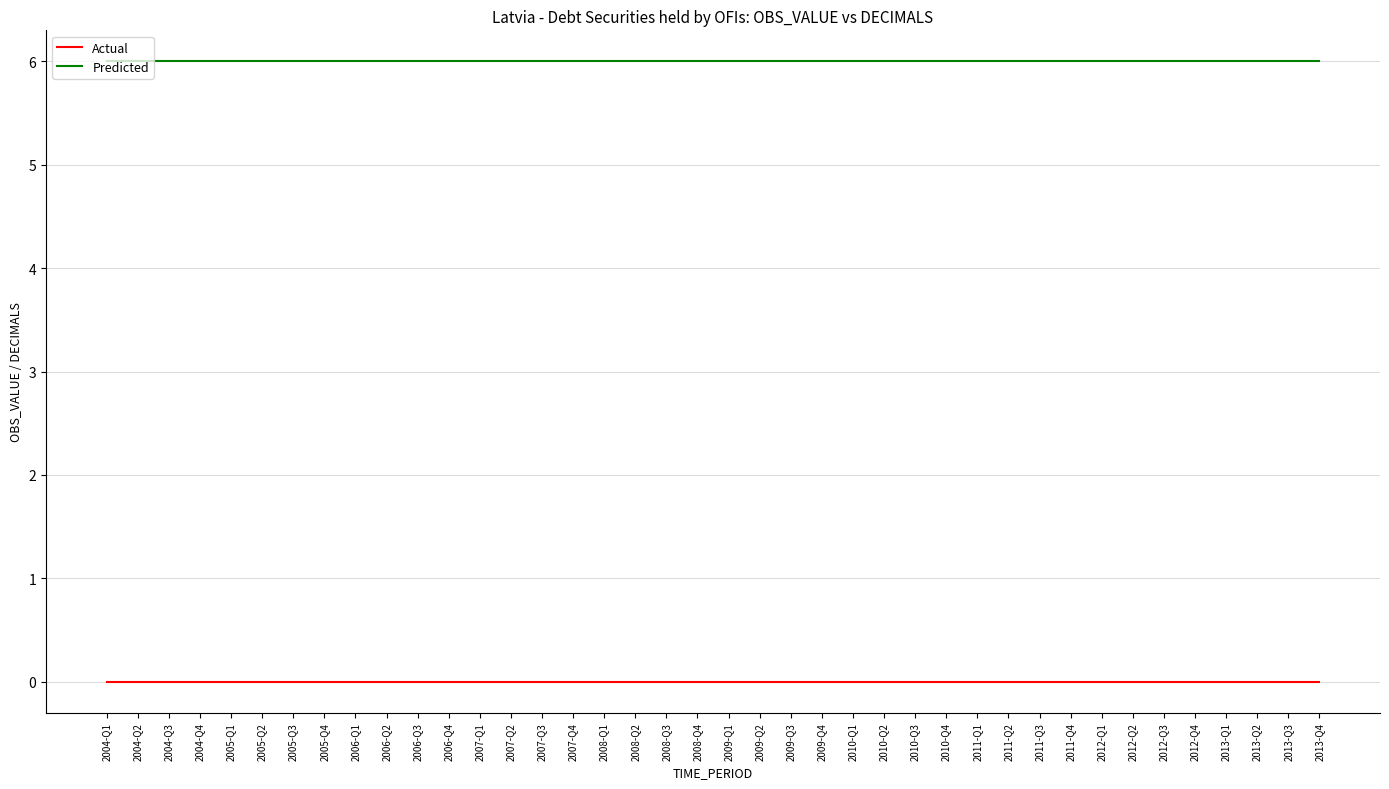

True or false: Predicted and Actual cross at least once.

False